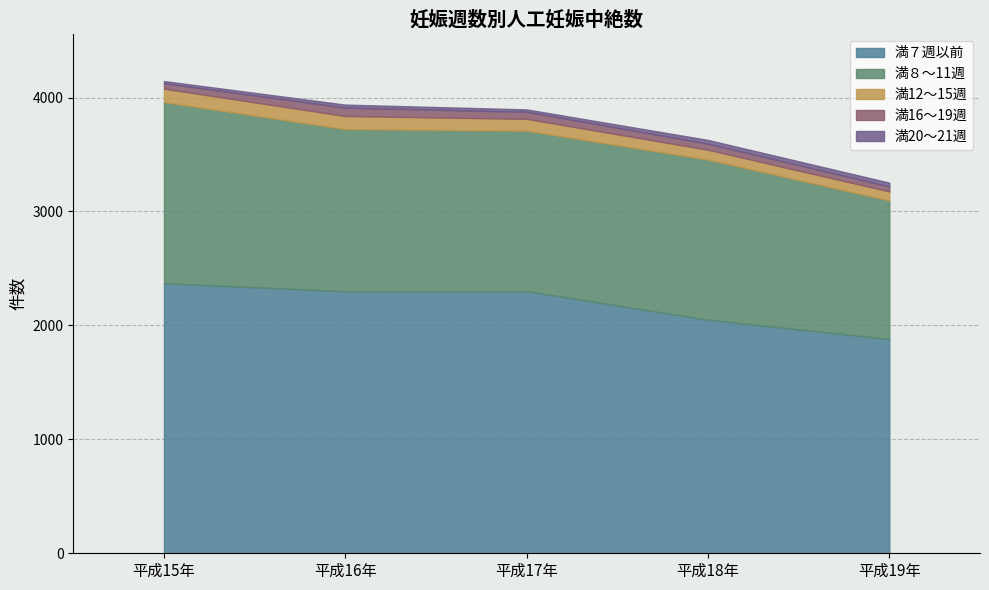

Where is the first local maximum for 満16～19週?

平成16年